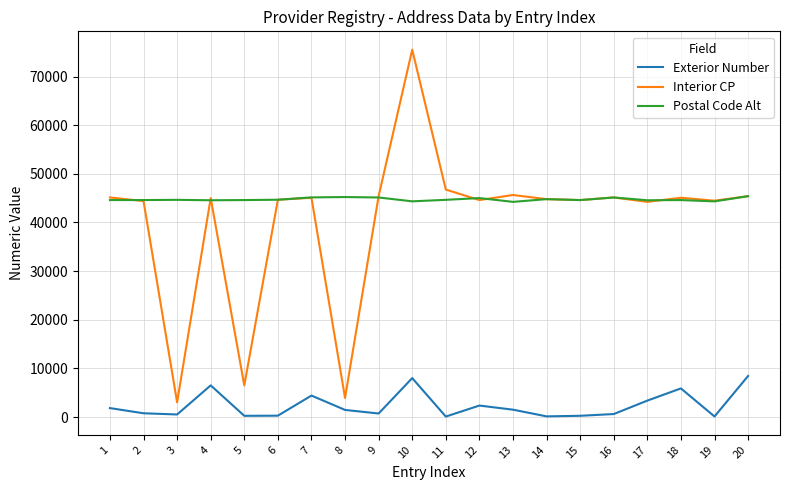

Is it true that Postal Code Alt equals 58334 at 15?

False